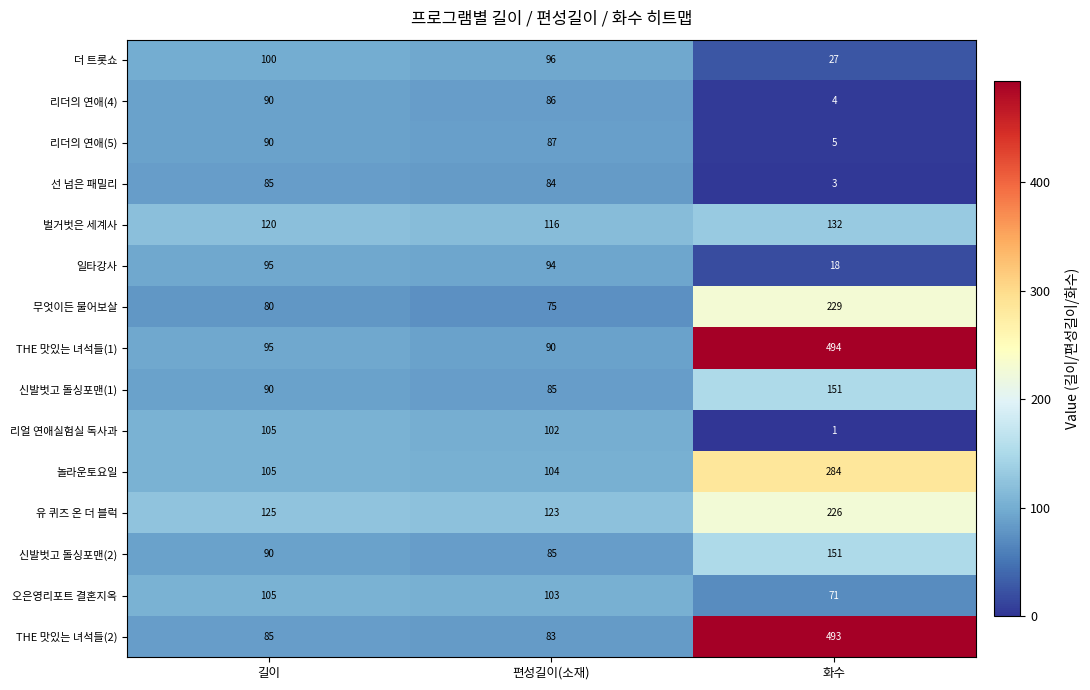

What is the difference between the THE 맛있는 녀석들(1) values at 화수 and 길이?

399